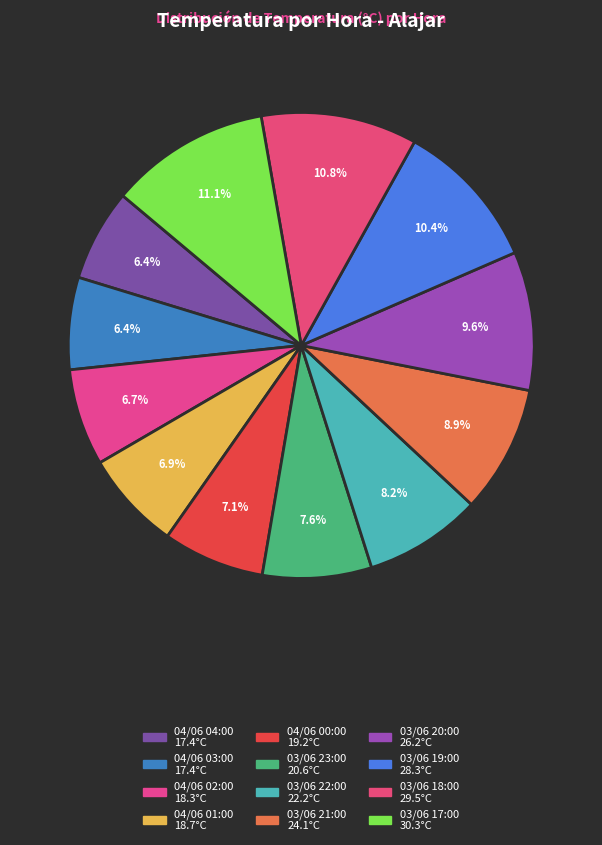

How many segments does this pie chart have?

12